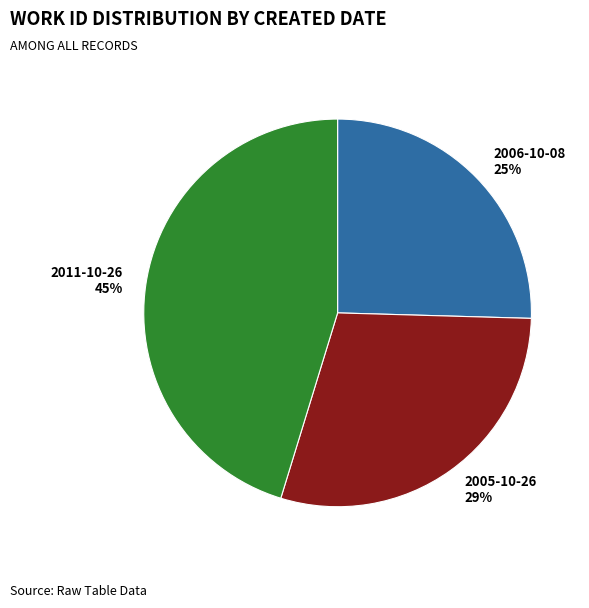

Does 2005-10-26 represent more than half of the total?

No